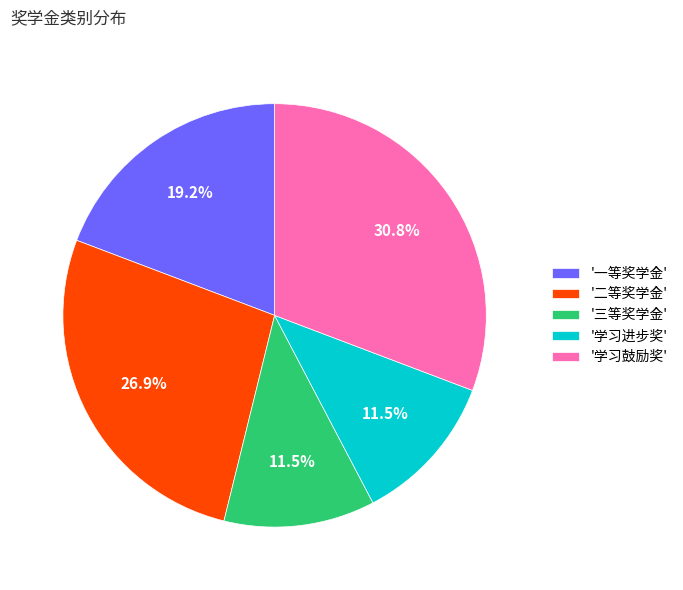

To the nearest percent, what is the difference between the largest and smallest slice percentages?

19%